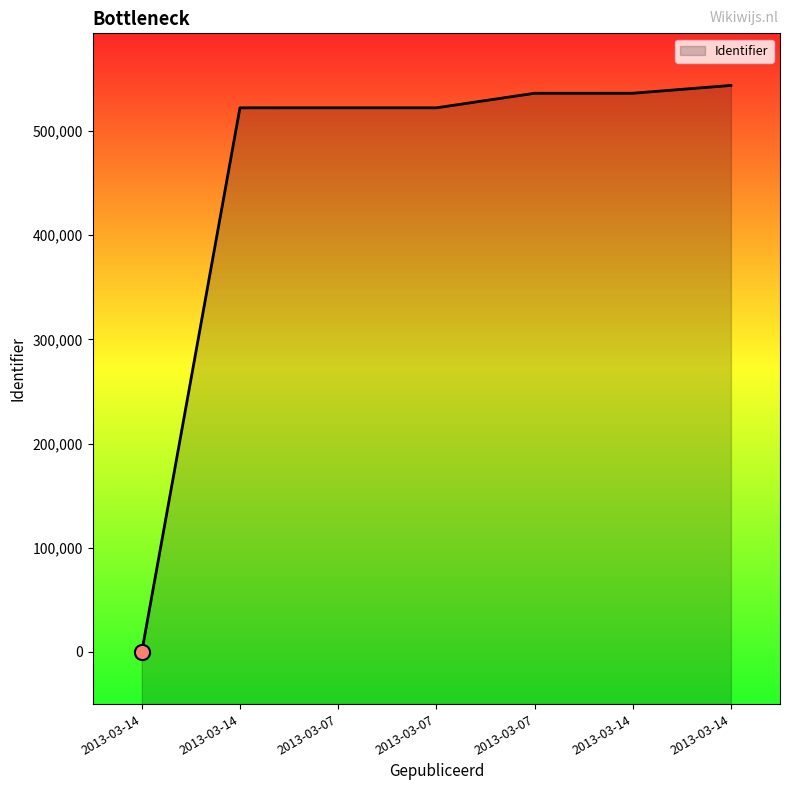

Which has a higher value, 2013-03-14 or 2013-03-07?

2013-03-14